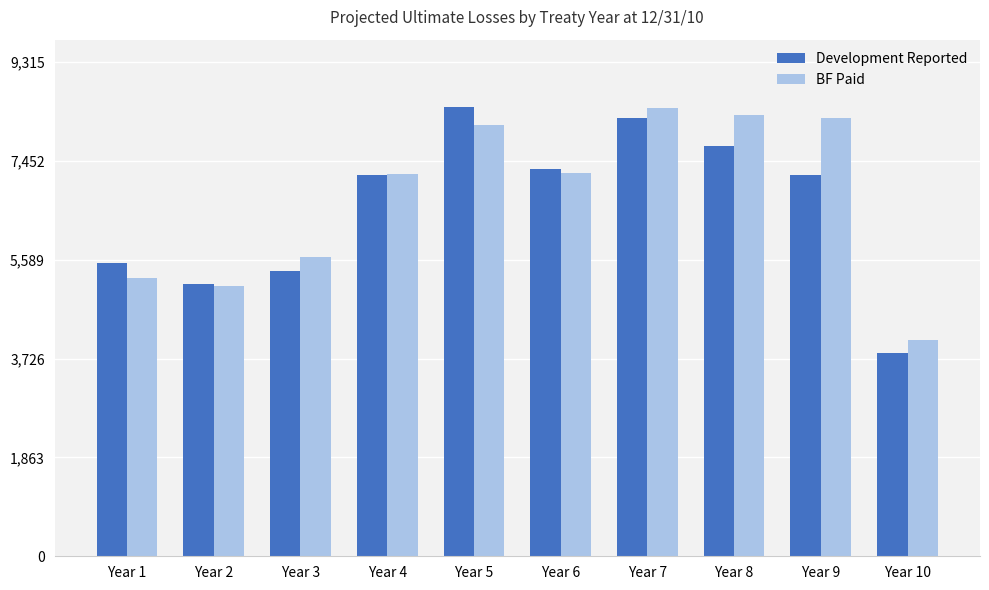

What is the difference between the second highest and second lowest values in the BF Paid series?

3231.2